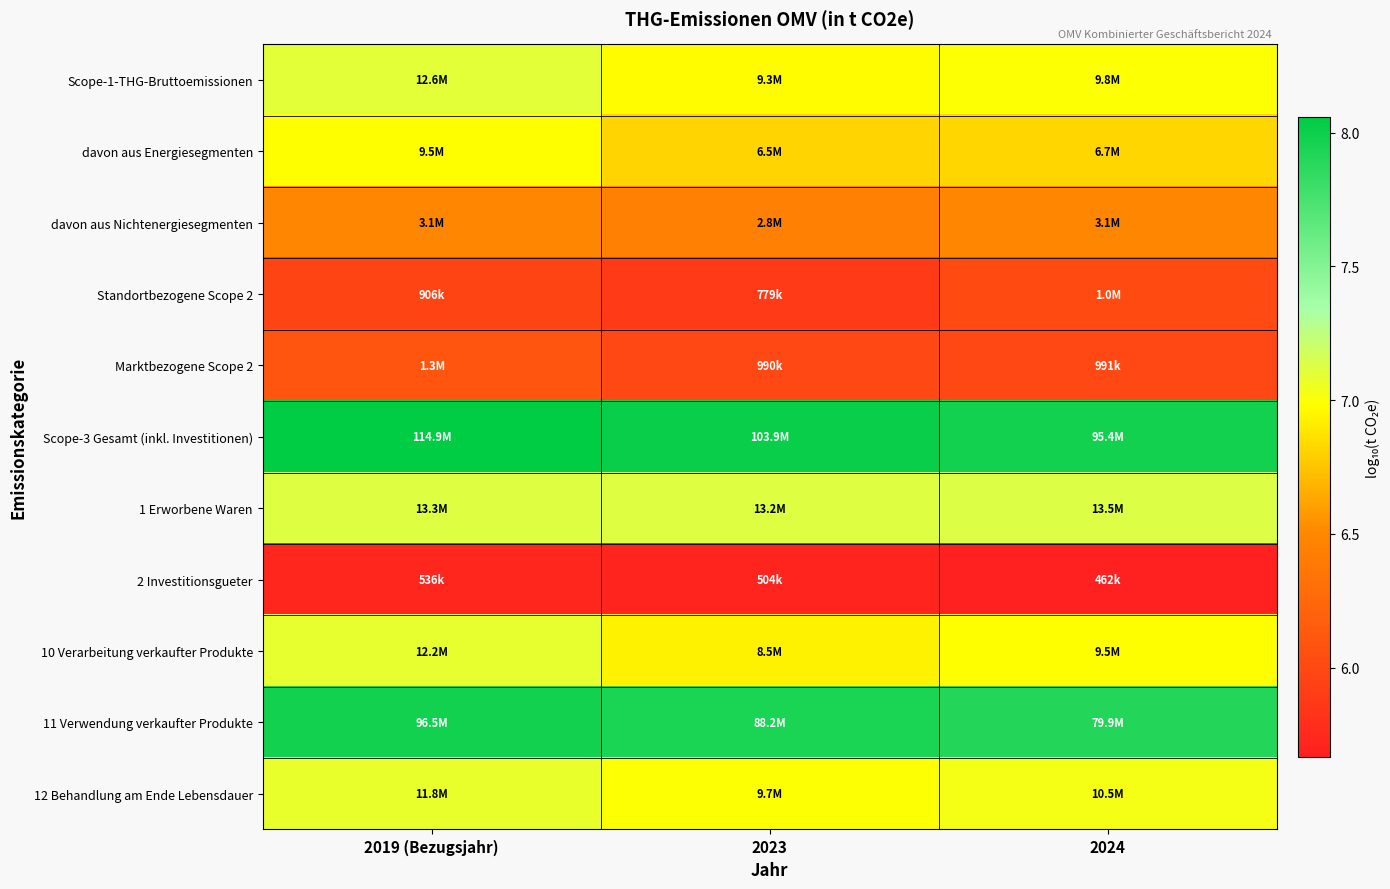

What is the maximum value shown in the chart?

8.1